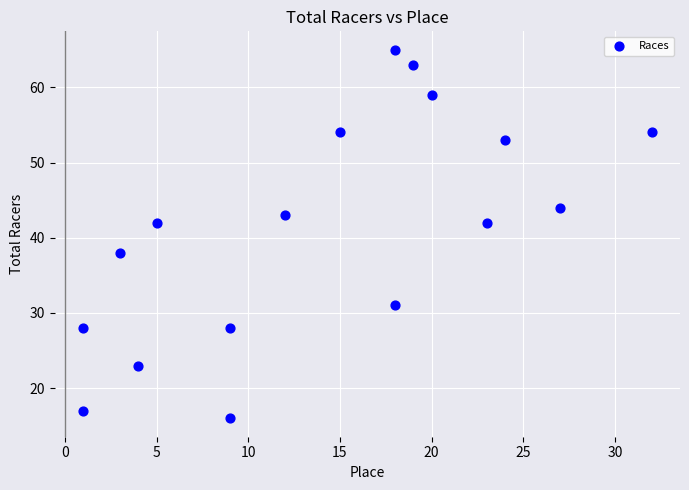

What is the range of Y values (max minus min)?

49